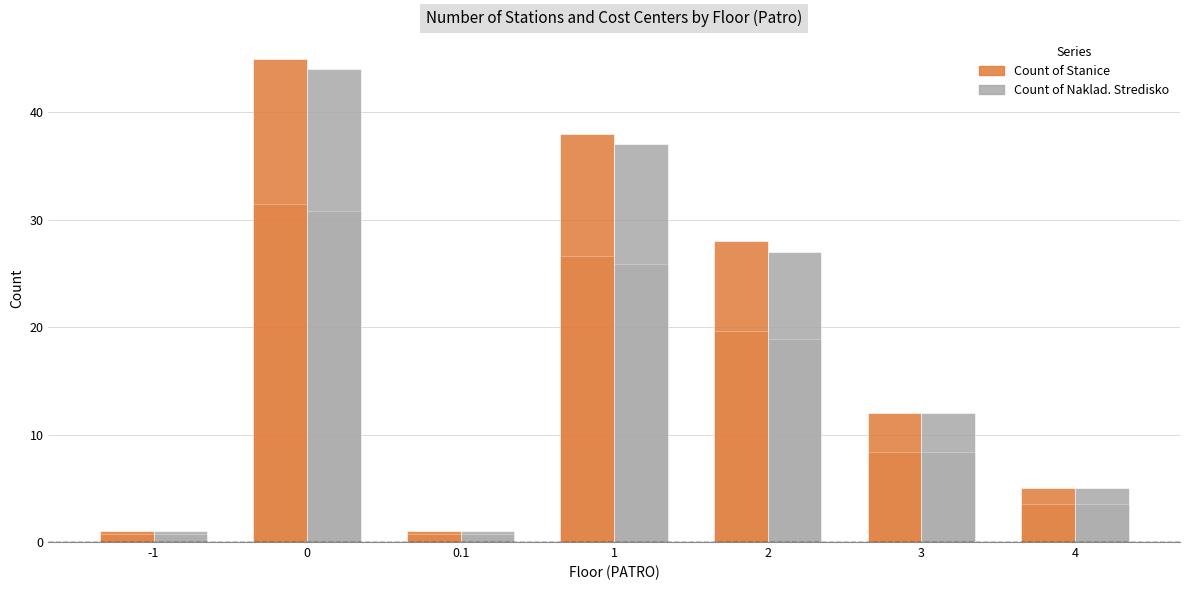

What is the value of the Count of Naklad. Stredisko bar at the 4th from the left?

37